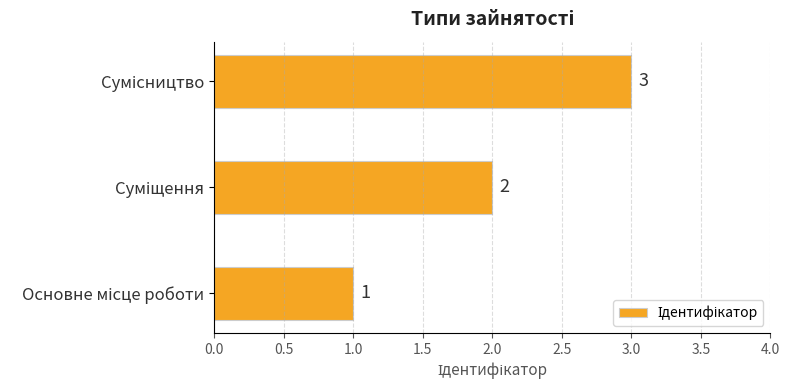

Count the values in the range 1 to 3.

3